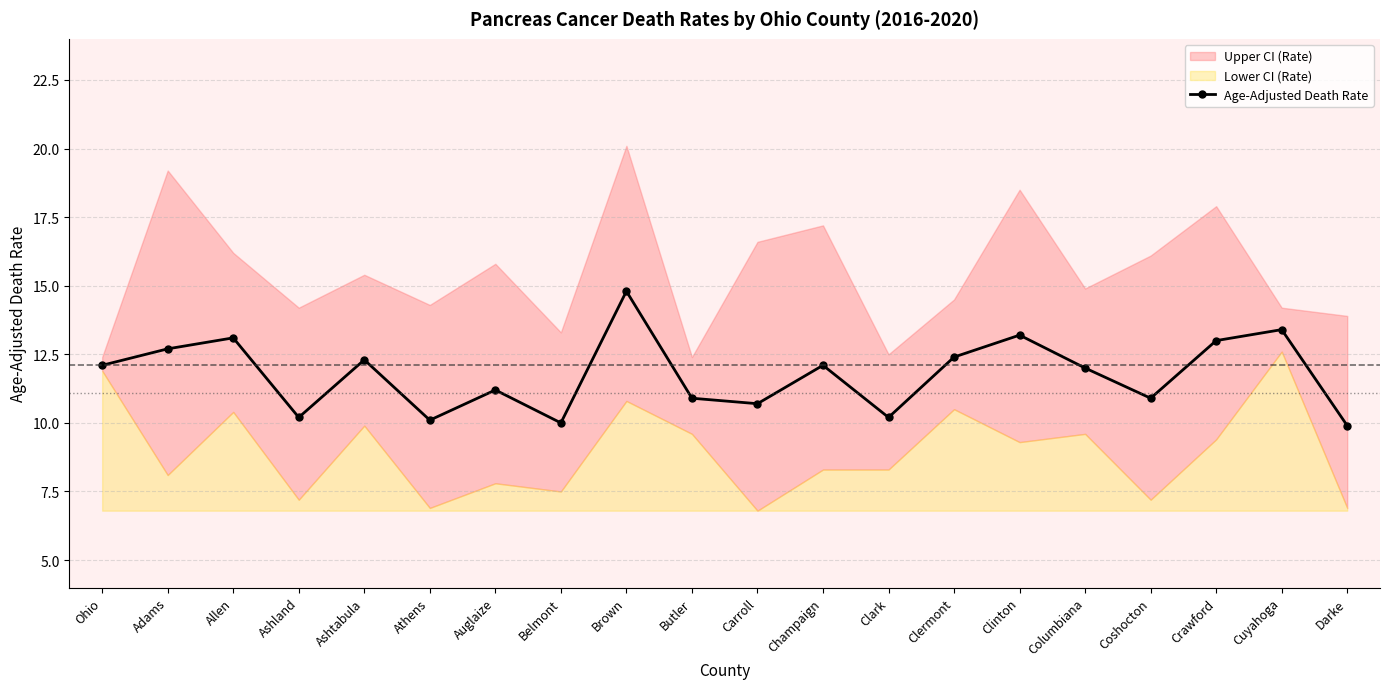

What is the sum of all values?

235.2